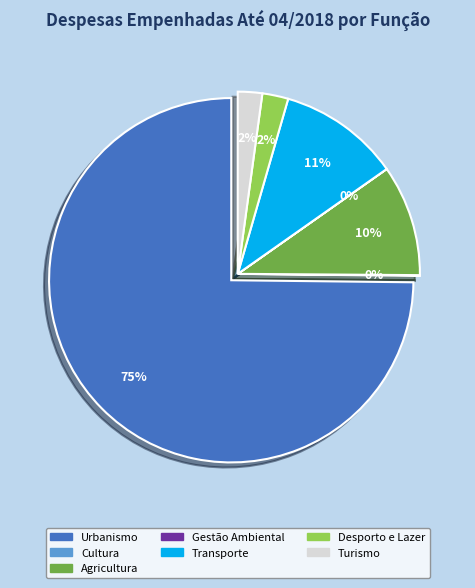

To the nearest percent, what is the combined percentage of Urbanismo and Agricultura?

85%